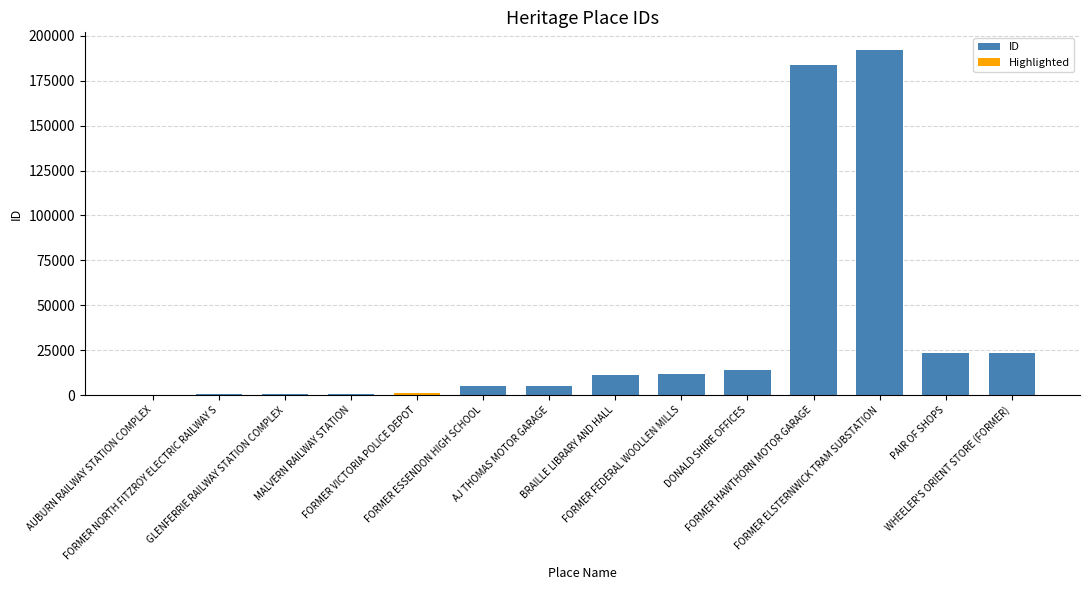

Approximately how many times larger is the value at DONALD SHIRE OFFICES compared to WHEELER'S ORIENT STORE (FORMER)?

0.6